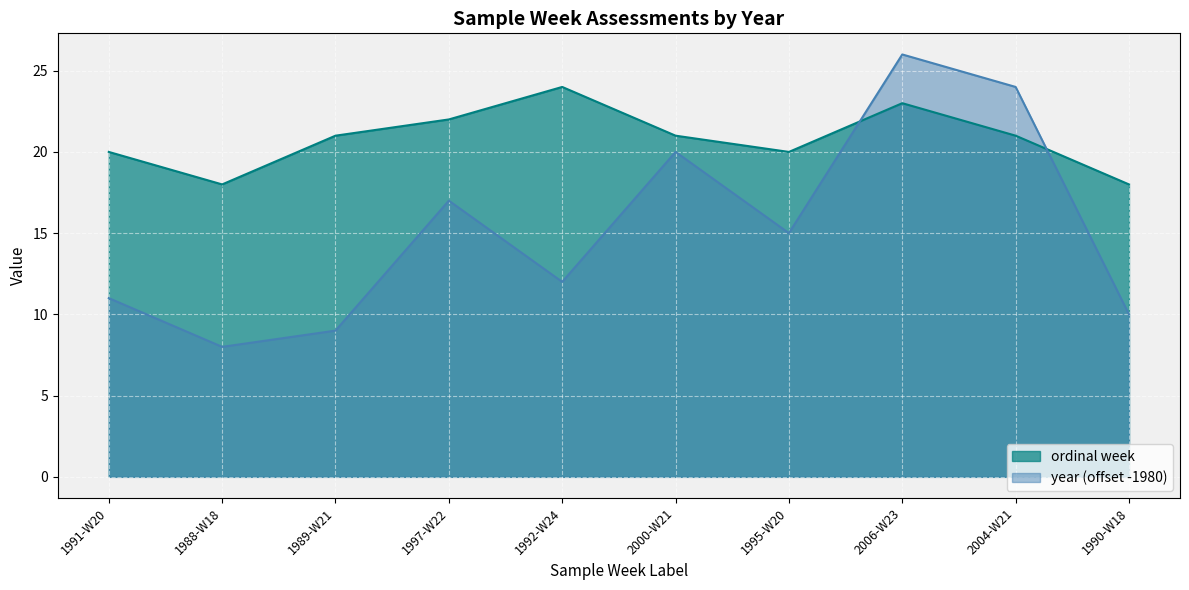

Count the number of data series in this chart.

2